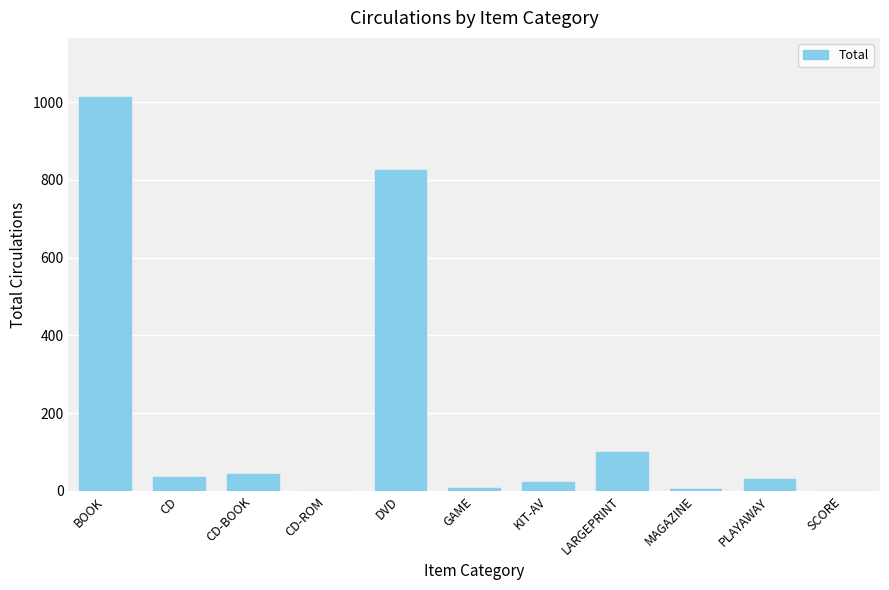

How many series are shown in this chart?

1